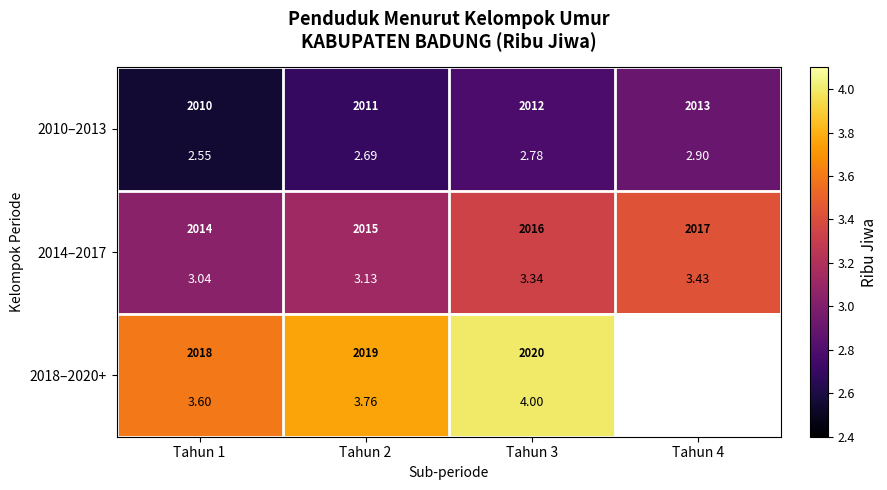

At which label does 2010–2013 reach its minimum?

Tahun 1